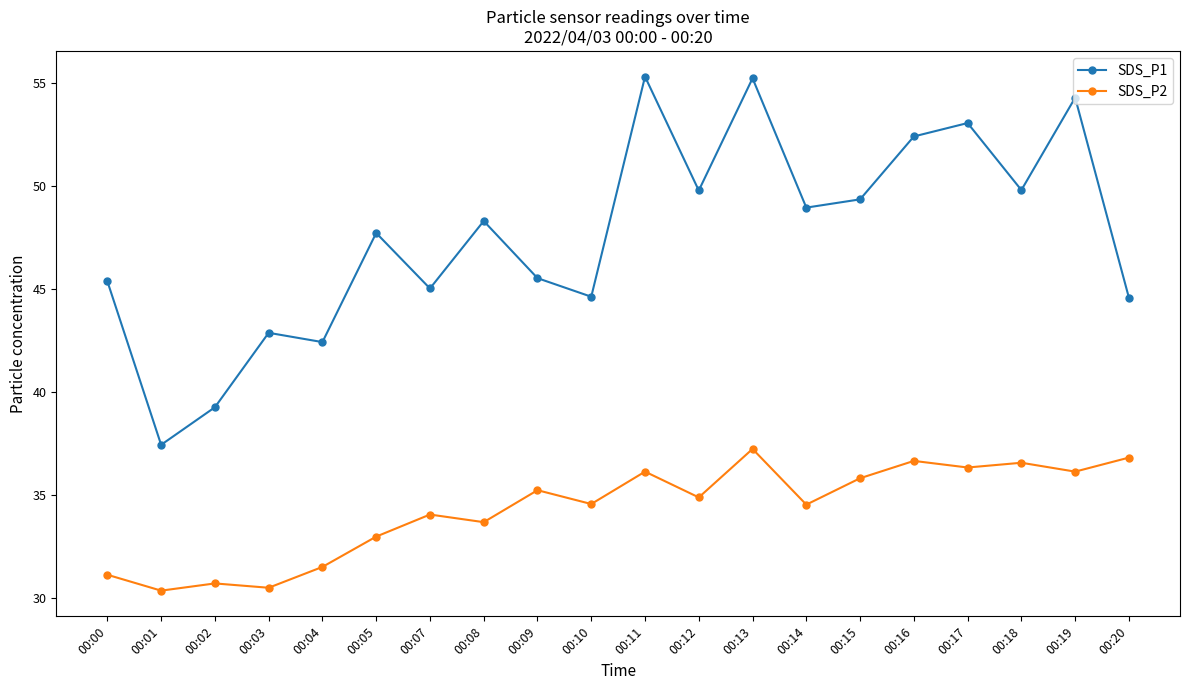

True or false: SDS_P2 and SDS_P1 intersect in this chart.

False